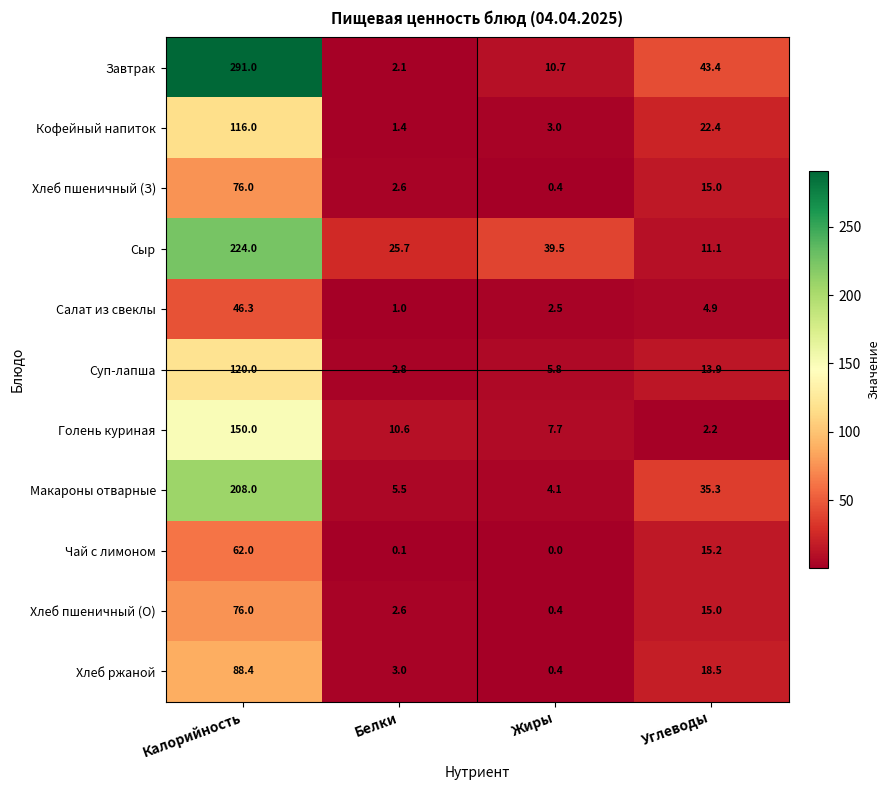

Rank the categories by Кофейный напиток value from lowest to highest.

Белки, Жиры, Углеводы, Калорийность